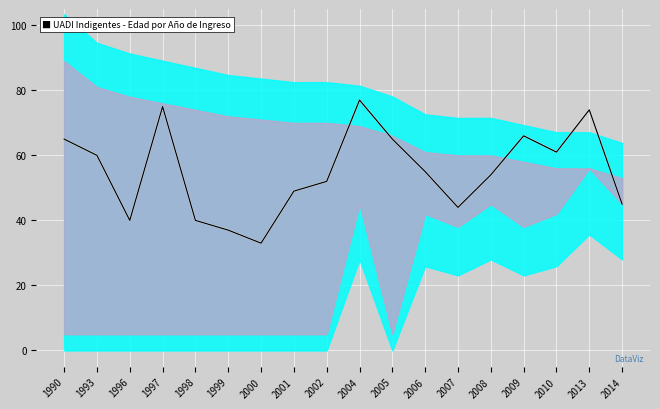

At which label does price_line reach its peak?

2004